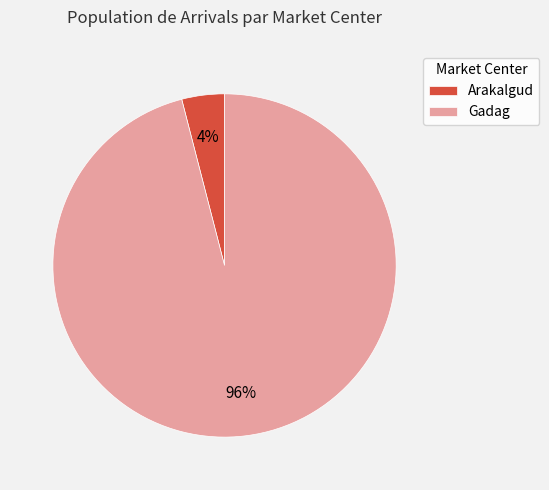

Do Gadag and Arakalgud together represent more than half of the pie?

Yes